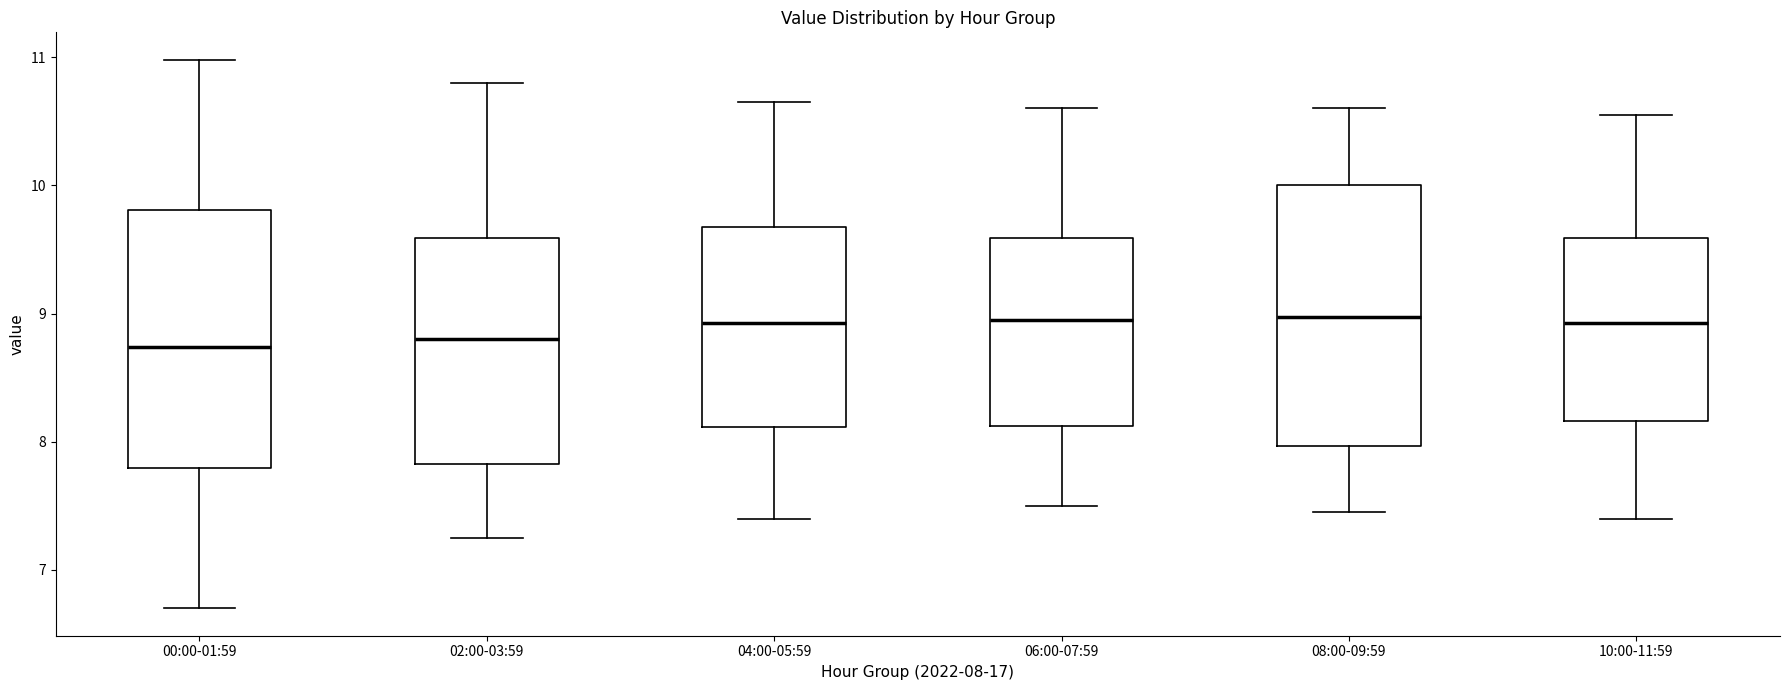

Reading left to right, transcribe this box plot: for each box, give where its median line is, the range the box spans, and where its two whiskers end, as read against the y-axis. The values are not printed on the chart, so give them approximately, as read against the axis.

00:00-01:59: median 8.7, box 7.8 to 9.8, whiskers 6.7 to 11.0
02:00-03:59: median 8.8, box 7.8 to 9.6, whiskers 7.3 to 10.8
04:00-05:59: median 8.9, box 8.1 to 9.7, whiskers 7.4 to 10.7
06:00-07:59: median 9.0, box 8.1 to 9.6, whiskers 7.5 to 10.6
08:00-09:59: median 9.0, box 8.0 to 10.0, whiskers 7.5 to 10.6
10:00-11:59: median 8.9, box 8.2 to 9.6, whiskers 7.4 to 10.6